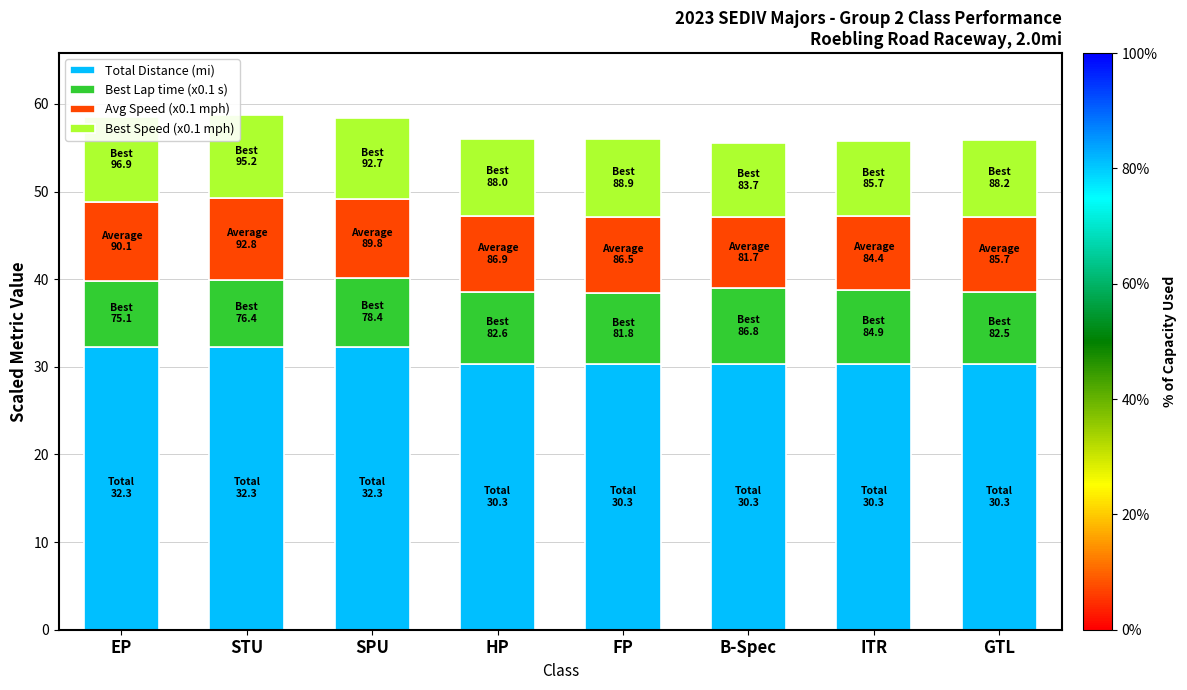

At which category is the sum across all series the highest?

STU